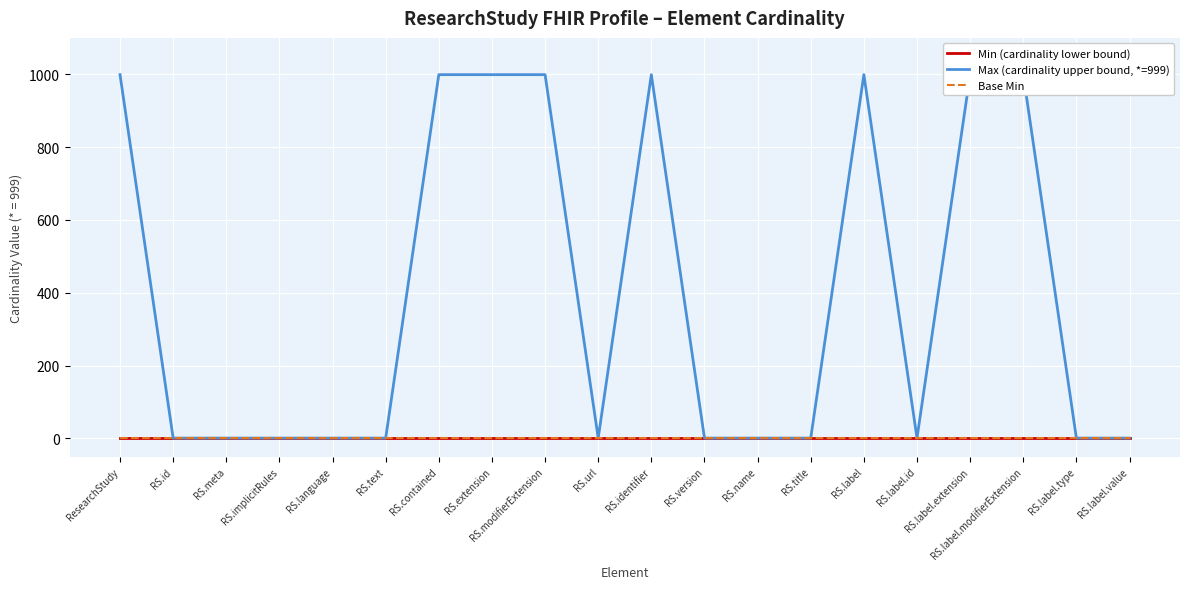

What position from the right is RS.identifier?

10